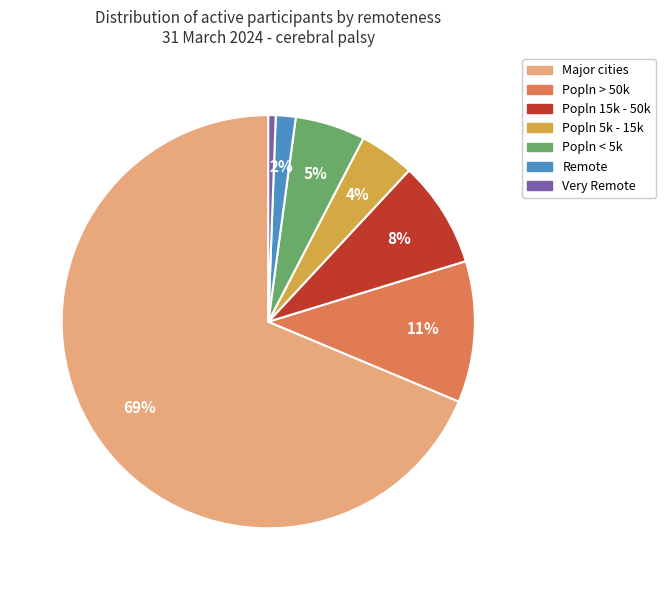

True or false: Popln < 5k accounts for 5% of the total.

True